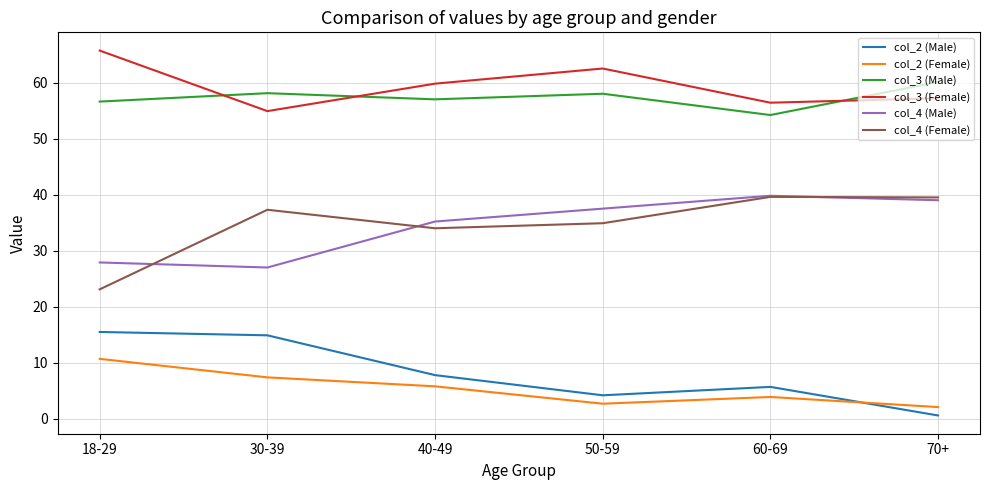

True or false: col_2 (Male) has a value of 15.5 at 18-29.

True